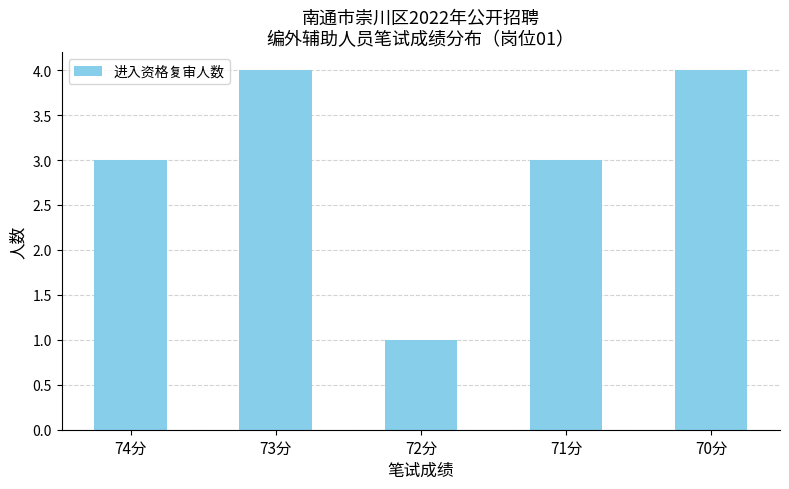

What is the ratio of the value at 71分 to the value at 72分?

3.0